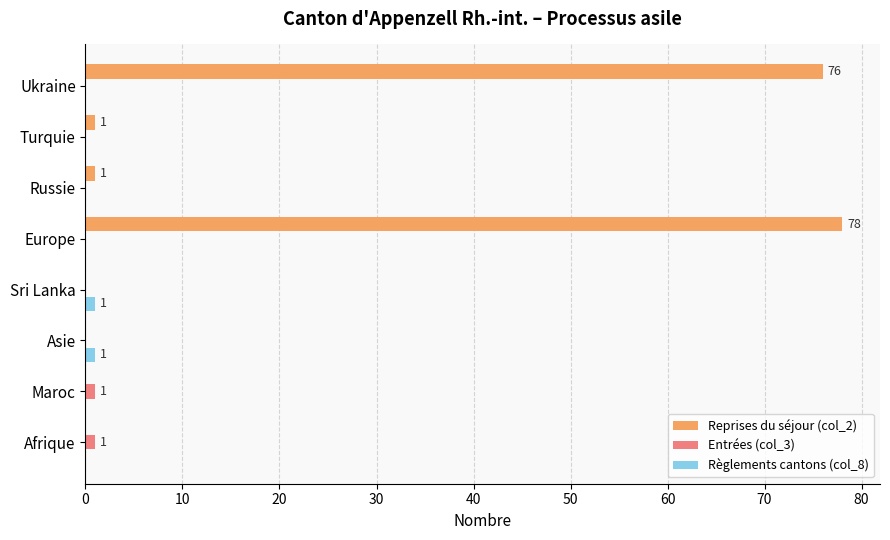

At which category does the chart reach its peak across all series?

Europe